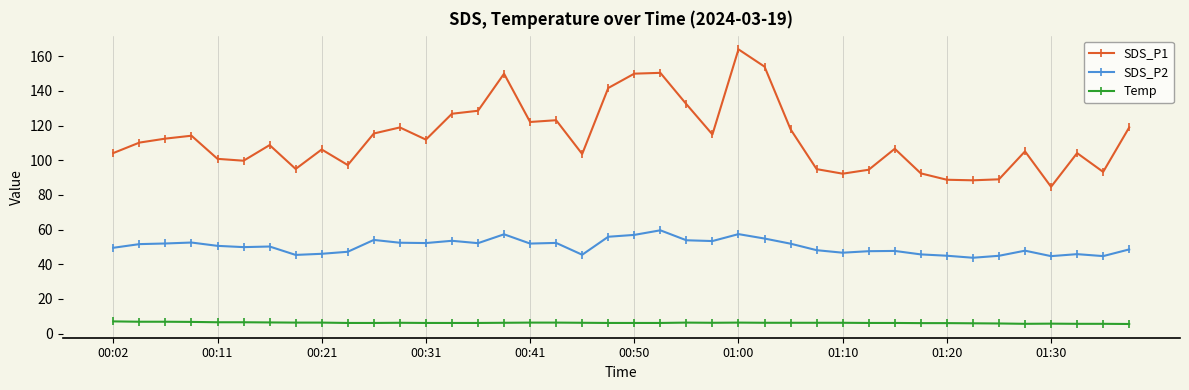

True or false: SDS_P1 and Temp intersect in this chart.

False